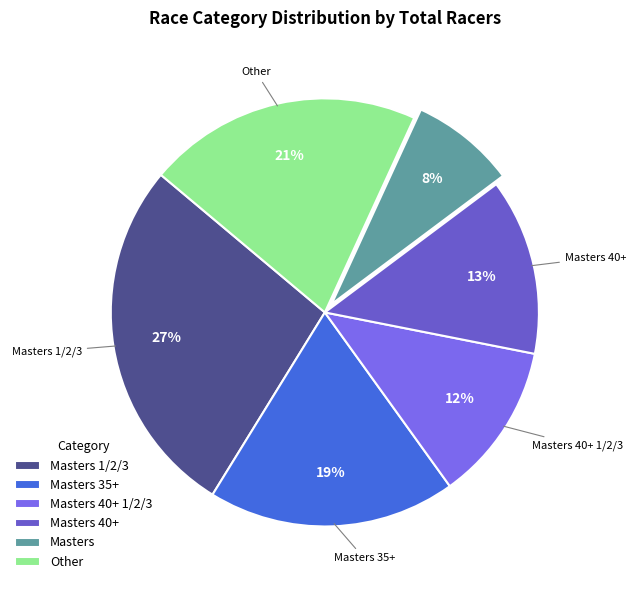

Does Masters 40+ 1/2/3 represent more than half of the total?

No